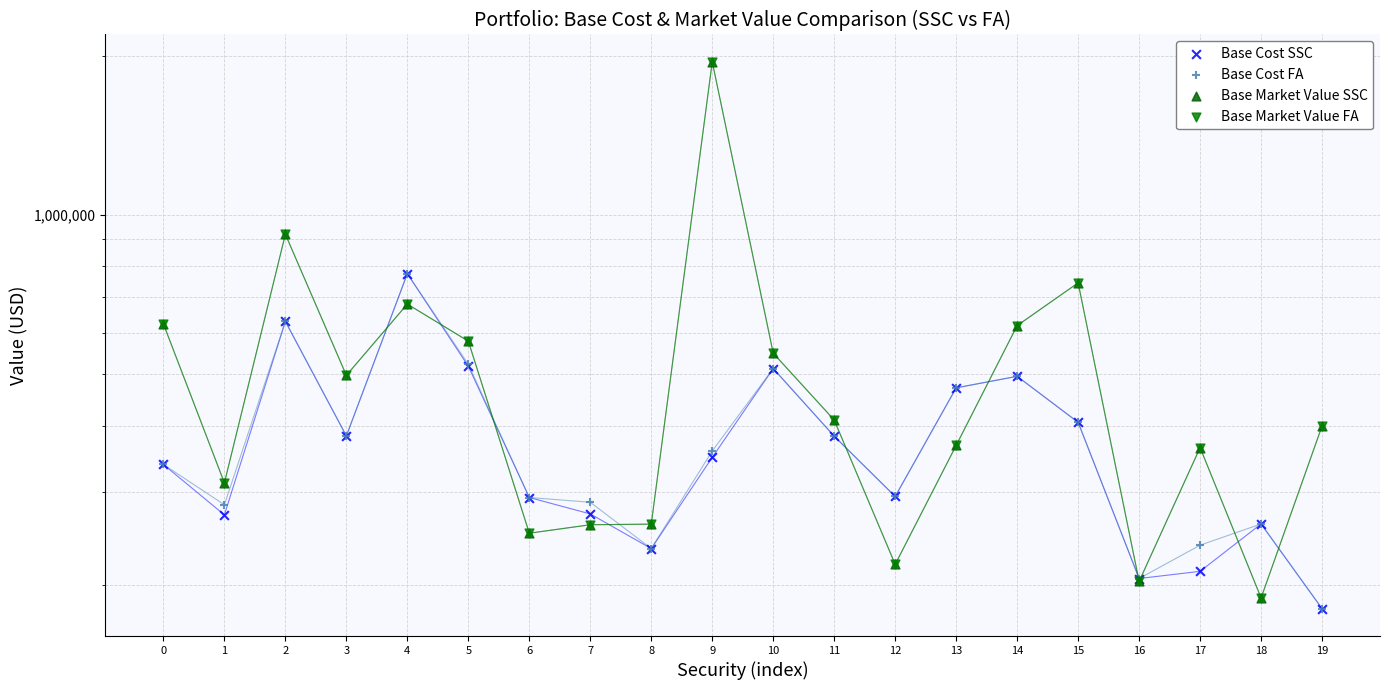

At how many categories does at least one series exceed 1632818?

1